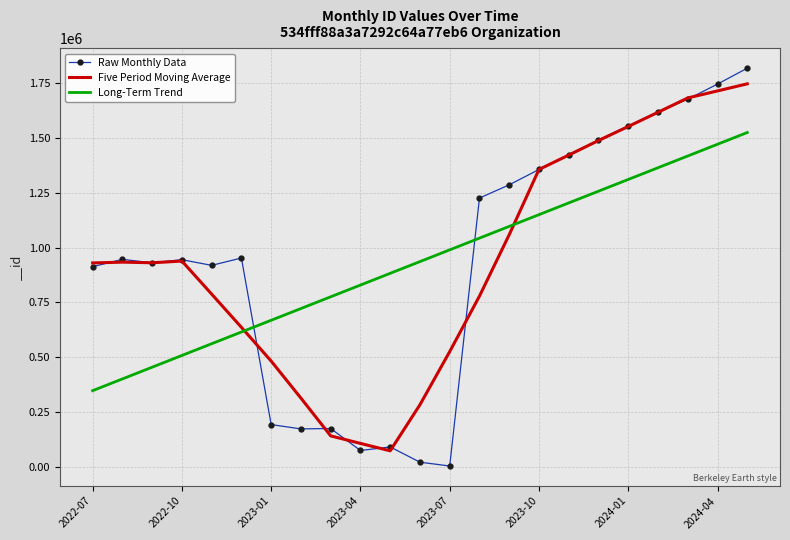

What is the greatest value displayed?

1819005.0